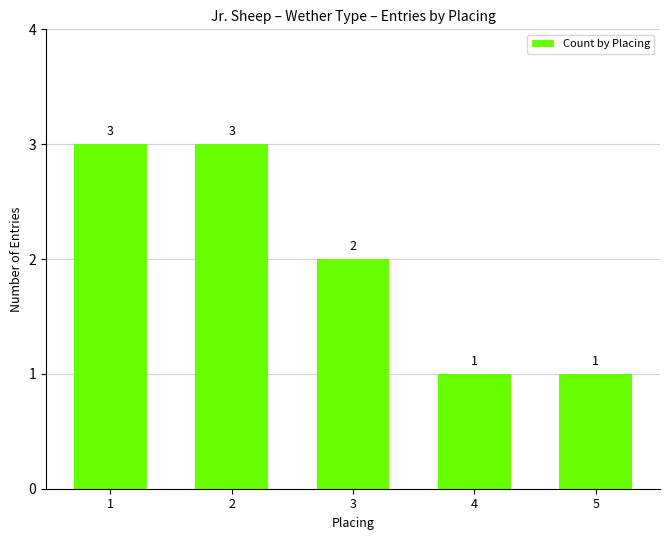

What is the greatest value displayed?

3